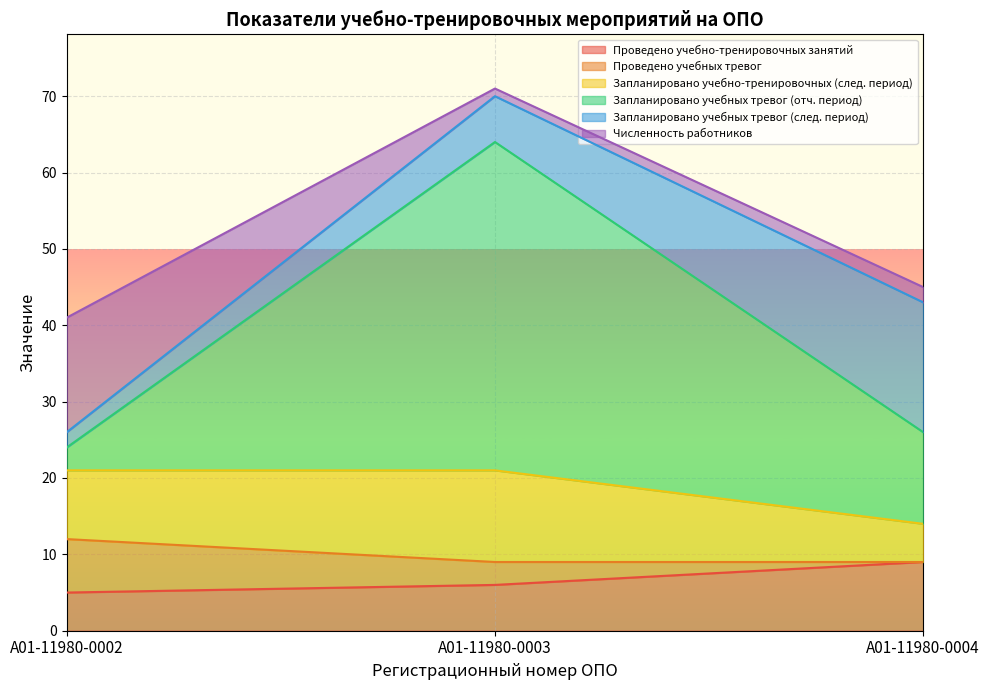

What is the lowest value of the Проведено учебно-тренировочных занятий series?

5